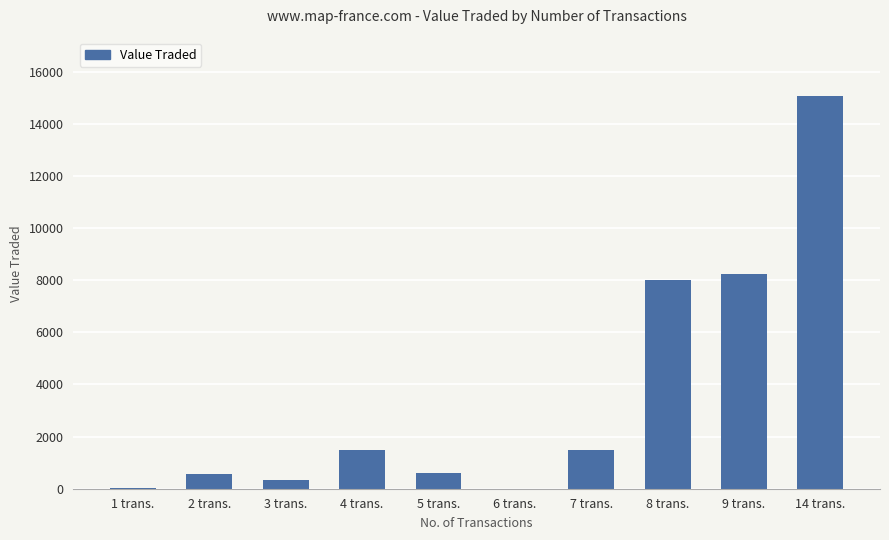

Is it true that the value at 9 trans. is 13871?

False